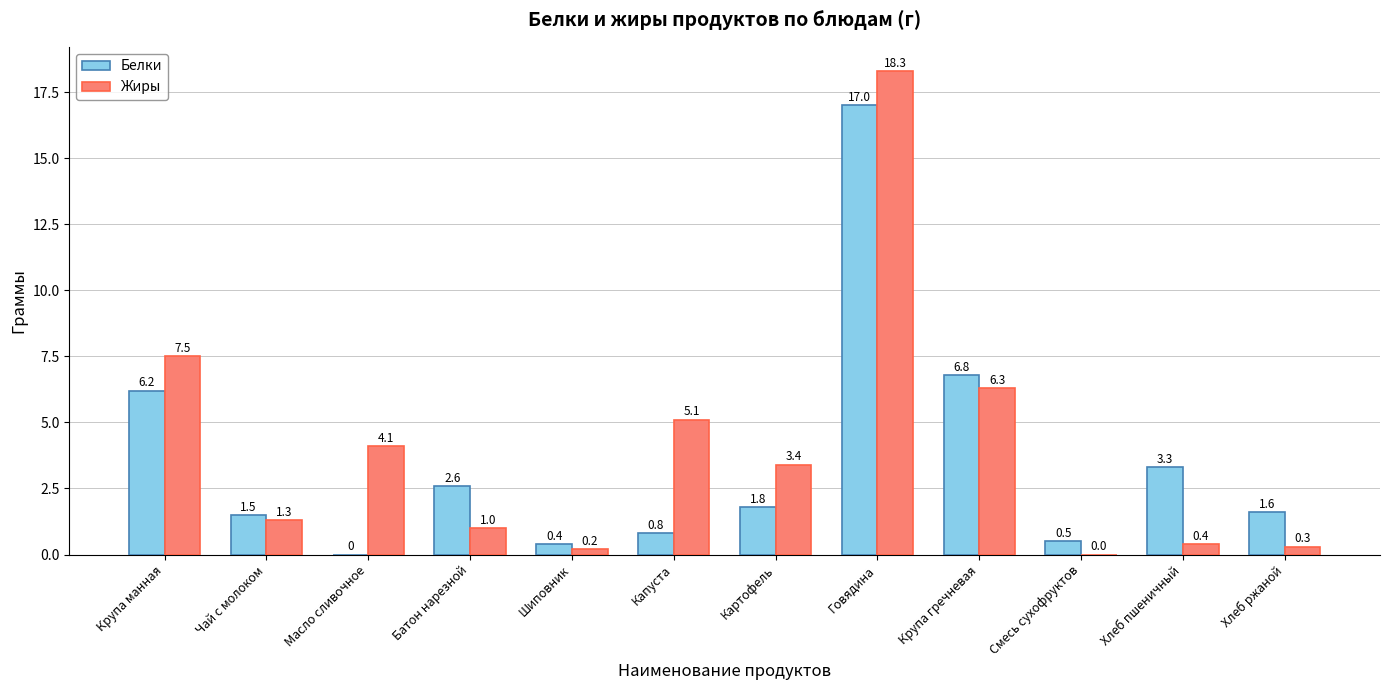

Which series has the largest total across all categories?

Жиры